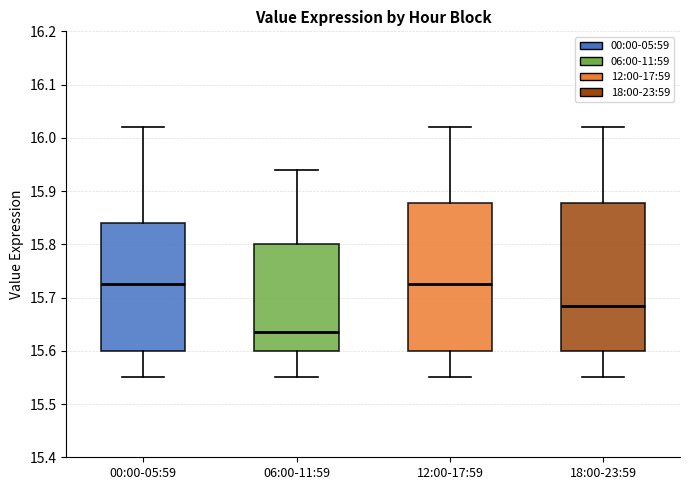

Reading left to right, read every box against the y-axis: the position of its median line, the range the box covers, and the ends of its whiskers. The values are not printed on the chart, so give them approximately, as read against the axis.

00:00-05:59: median 15.73, box 15.60 to 15.84, whiskers 15.55 to 16.02
06:00-11:59: median 15.64, box 15.60 to 15.80, whiskers 15.55 to 15.94
12:00-17:59: median 15.73, box 15.60 to 15.88, whiskers 15.55 to 16.02
18:00-23:59: median 15.69, box 15.60 to 15.88, whiskers 15.55 to 16.02